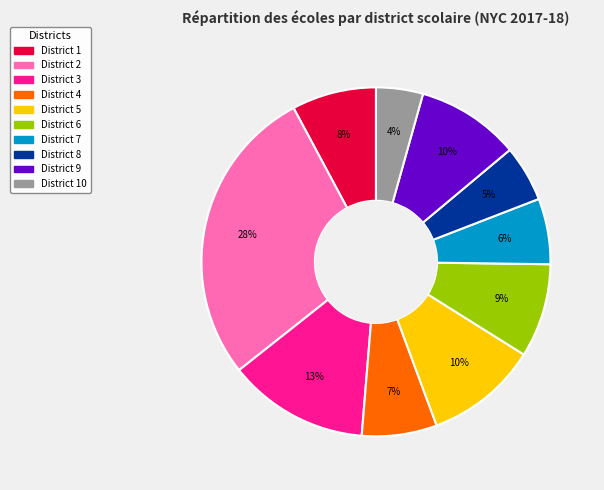

To the nearest percent, what is the average slice percentage?

10%